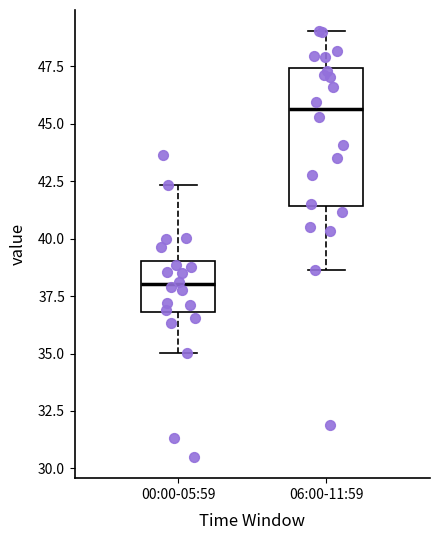

Reading left to right, transcribe this box plot: for each box, give where its median line is, the range the box spans, and where its two whiskers end, as read against the y-axis. The values are not printed on the chart, so give them approximately, as read against the axis.

00:00-05:59: median 38.0, box 37.0 to 39.0, whiskers 35.0 to 42.5
06:00-11:59: median 45.5, box 41.5 to 47.5, whiskers 38.5 to 49.0